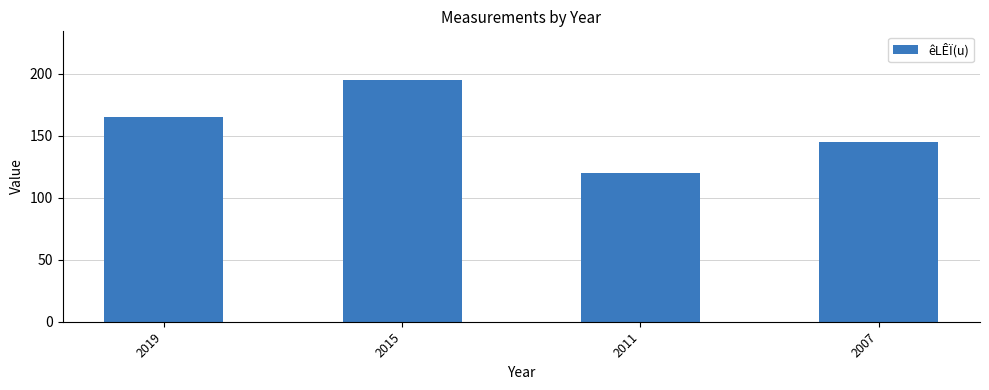

List the labels in order of value, largest first.

2015, 2019, 2007, 2011